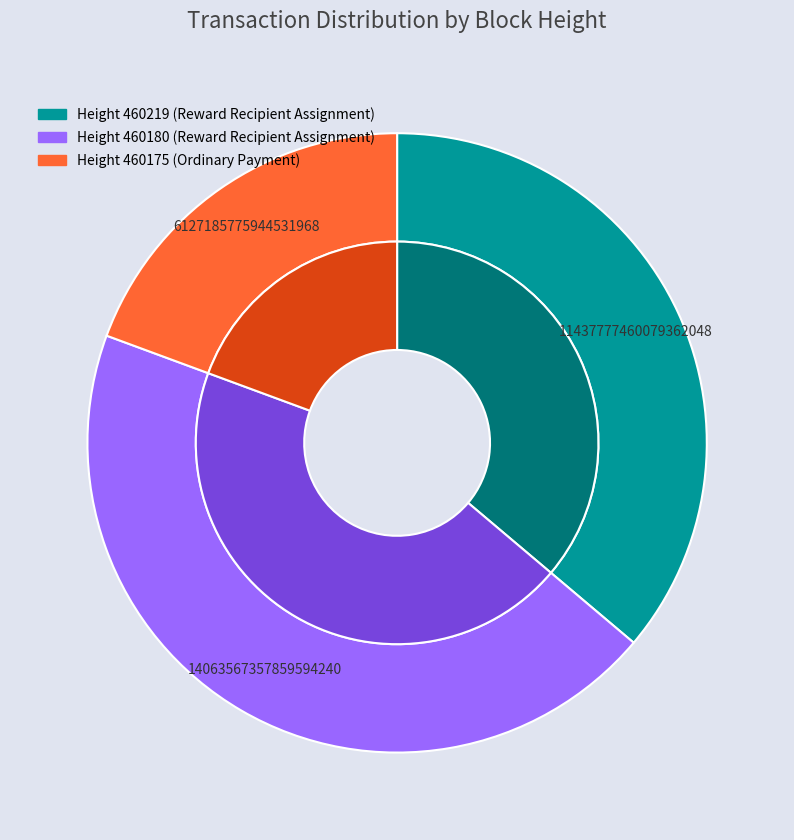

Does 460175 account for over 50% of the chart?

No